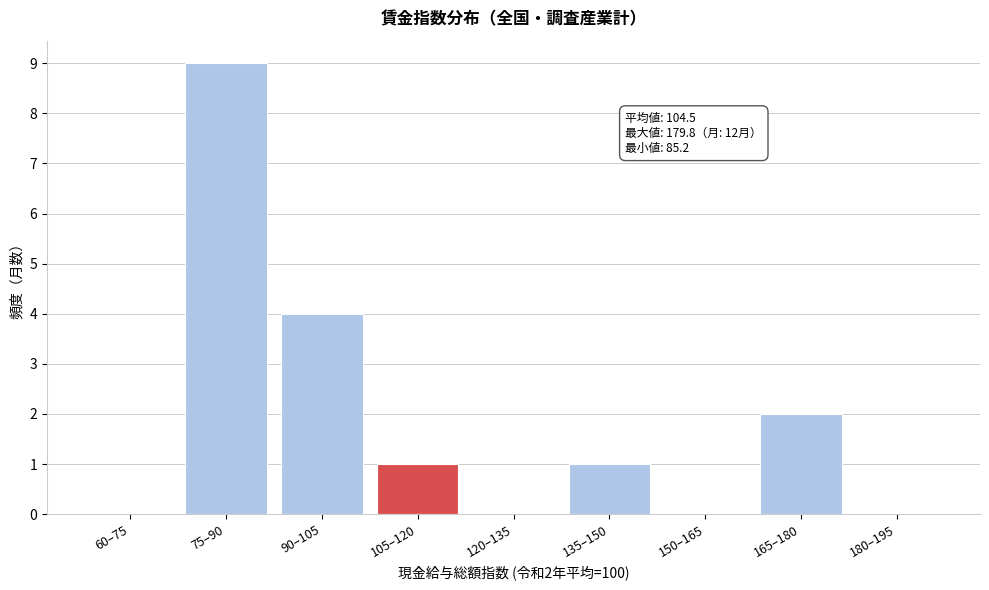

Reading left to right, list all the values displayed in this chart.

60–75=0	75–90=9	90–105=4	105–120=1	120–135=0	135–150=1	150–165=0	165–180=2	180–195=0